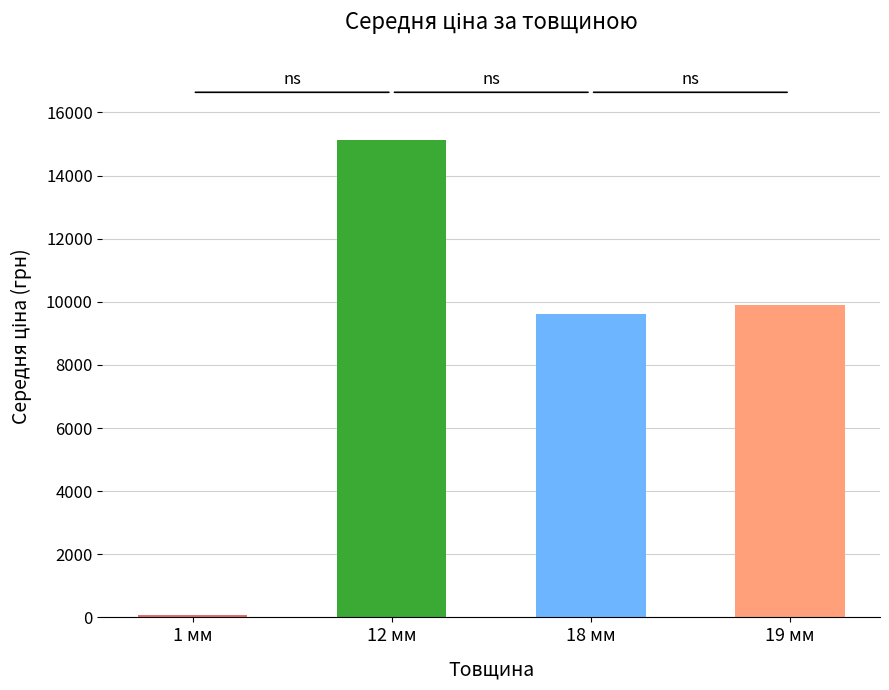

Reading left to right, extract all data points from this chart.

1 мм=85.0	12 мм=15127.1	18 мм=9614.9	19 мм=9908.5